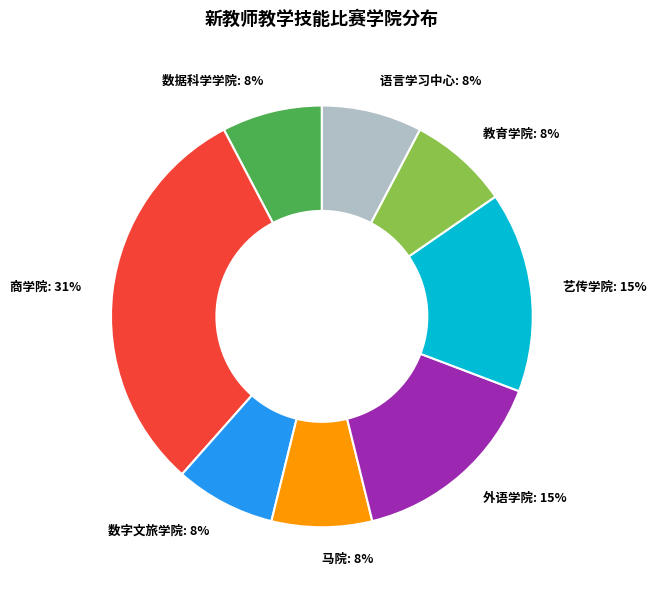

Between 艺传学院 and 马院, which is larger?

艺传学院